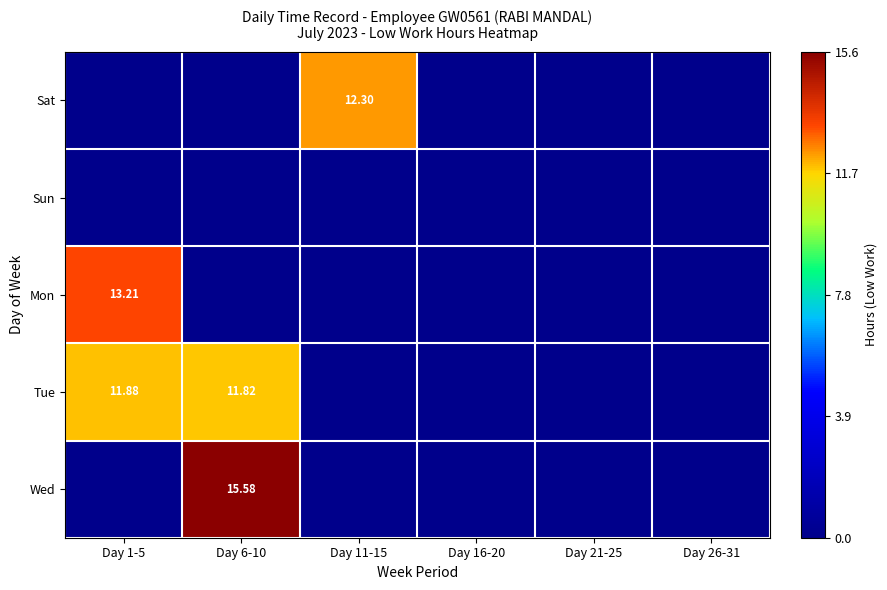

Which series has the widest spread of values?

Wed